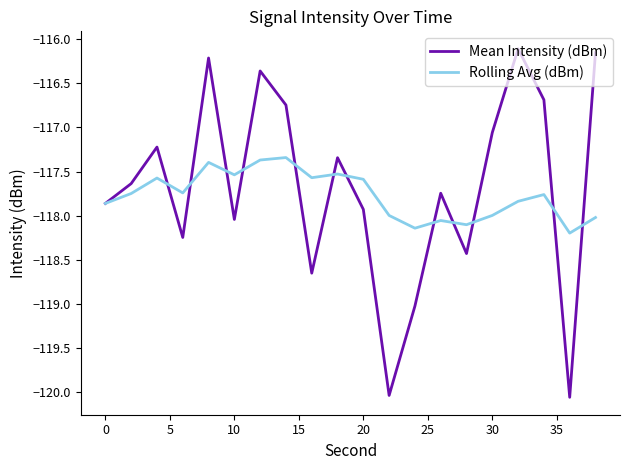

Which series has the widest spread of values?

Mean Intensity (dBm)